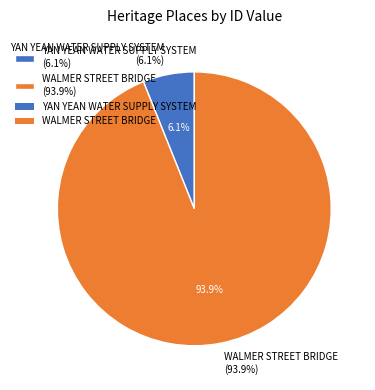

Does WALMER STREET BRIDGE represent more than half of the total?

Yes